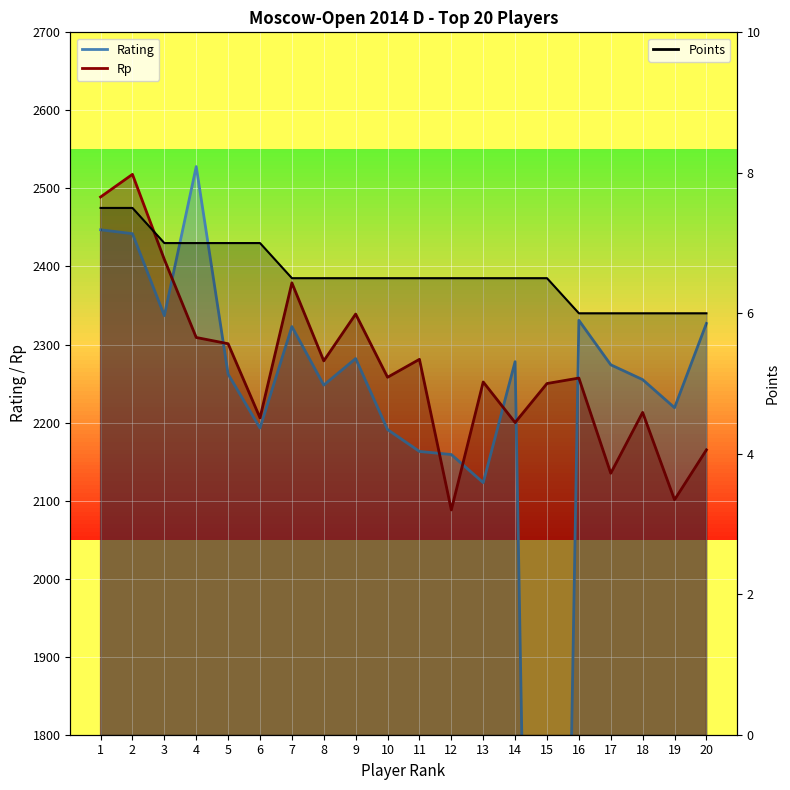

True or false: Points and Rp intersect in this chart.

False